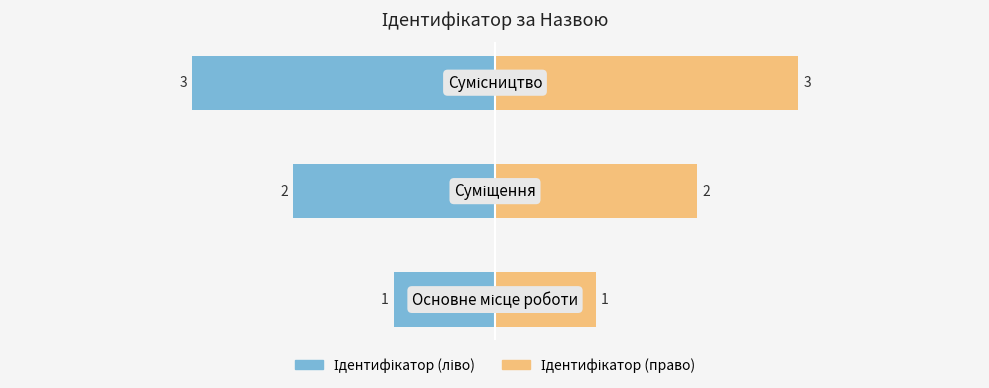

What is the lowest value of the Ідентифікатор (ліво) series?

1